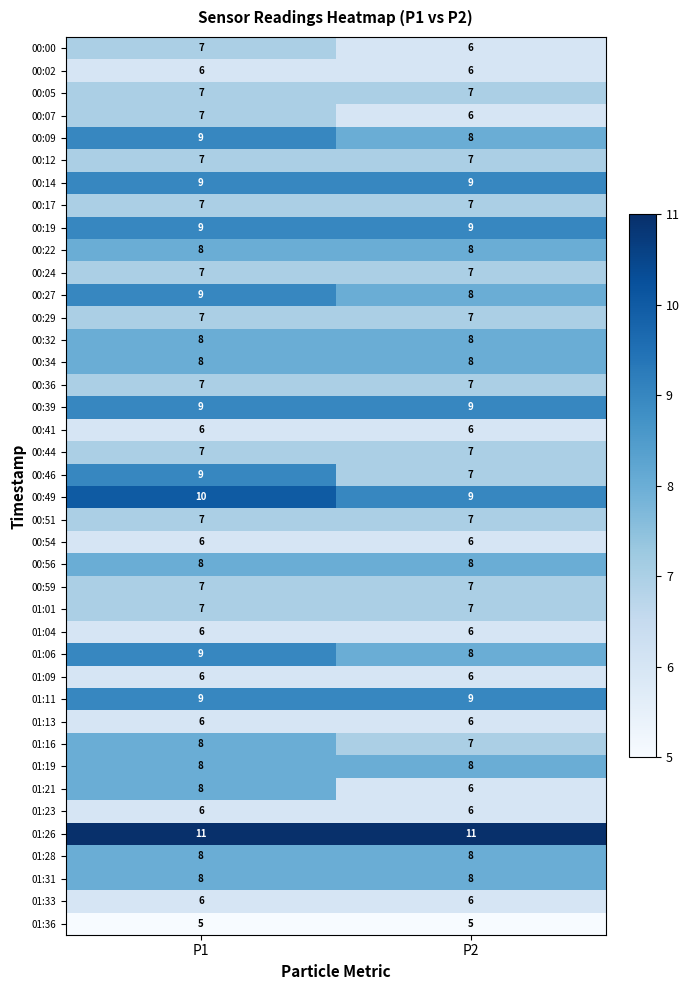

At which label does 00:49 reach its peak?

P1